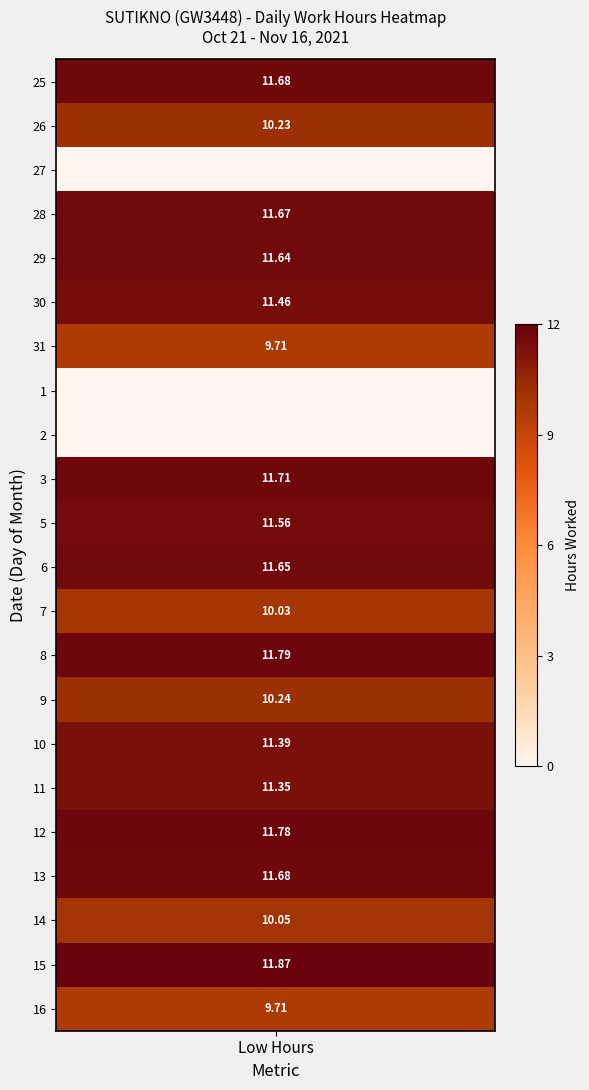

What is the highest value of the 8 series?

11.8